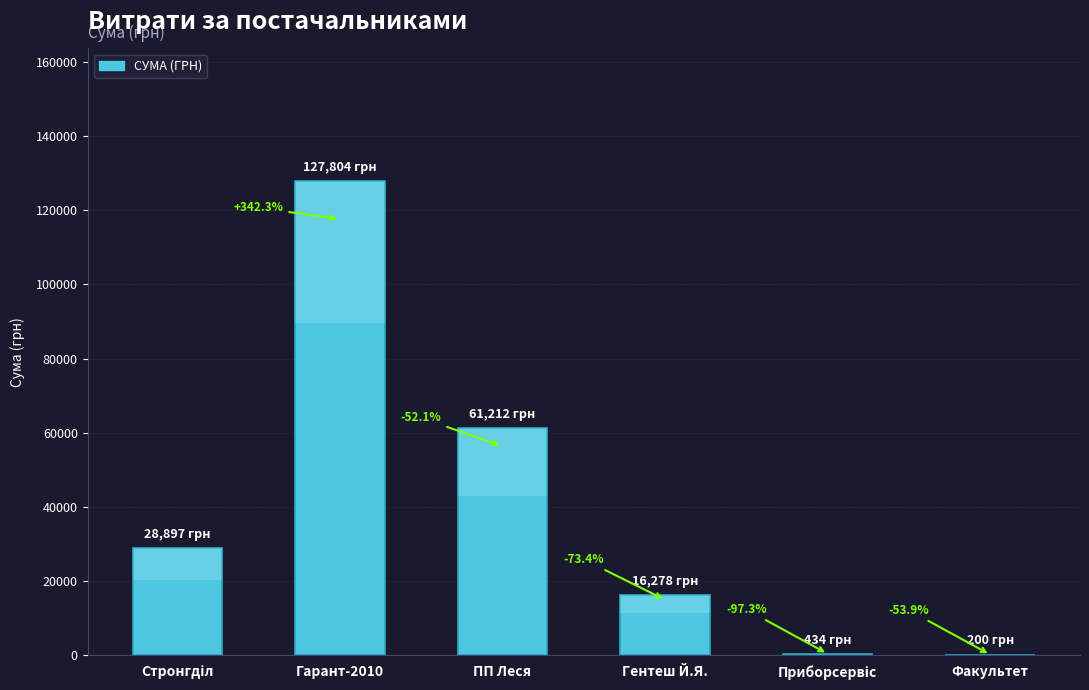

Which has a higher value, Факультет or ПП Леся?

ПП Леся